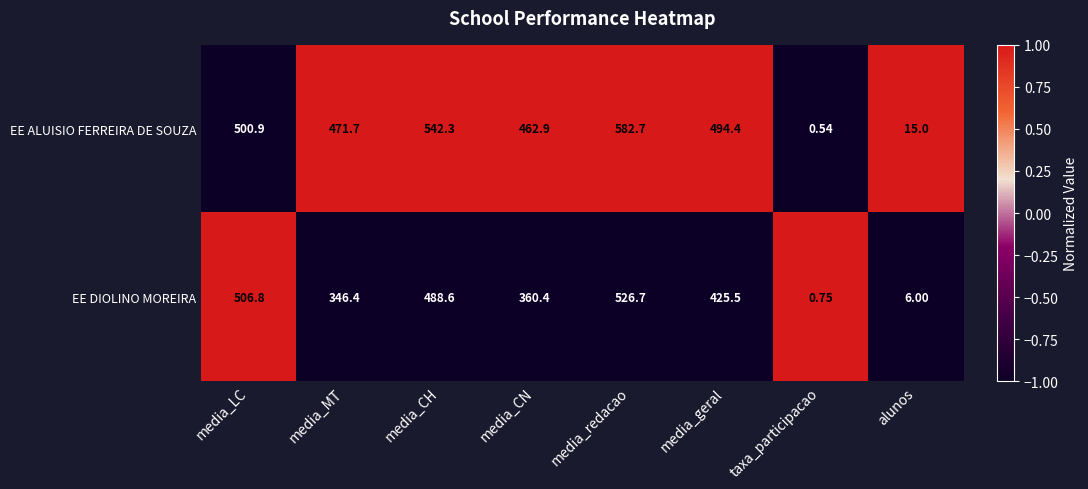

Between media_CH and media_CN, which series saw the biggest shift?

EE DIOLINO MOREIRA